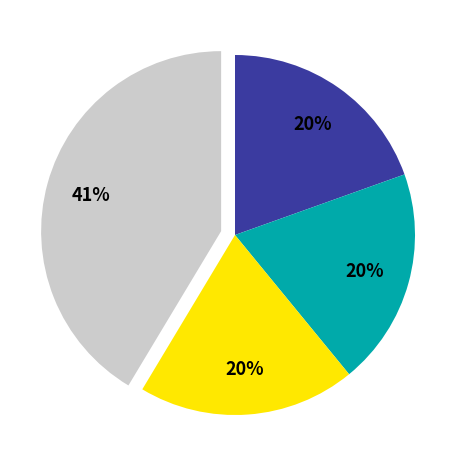

Does any single category account for the majority?

No